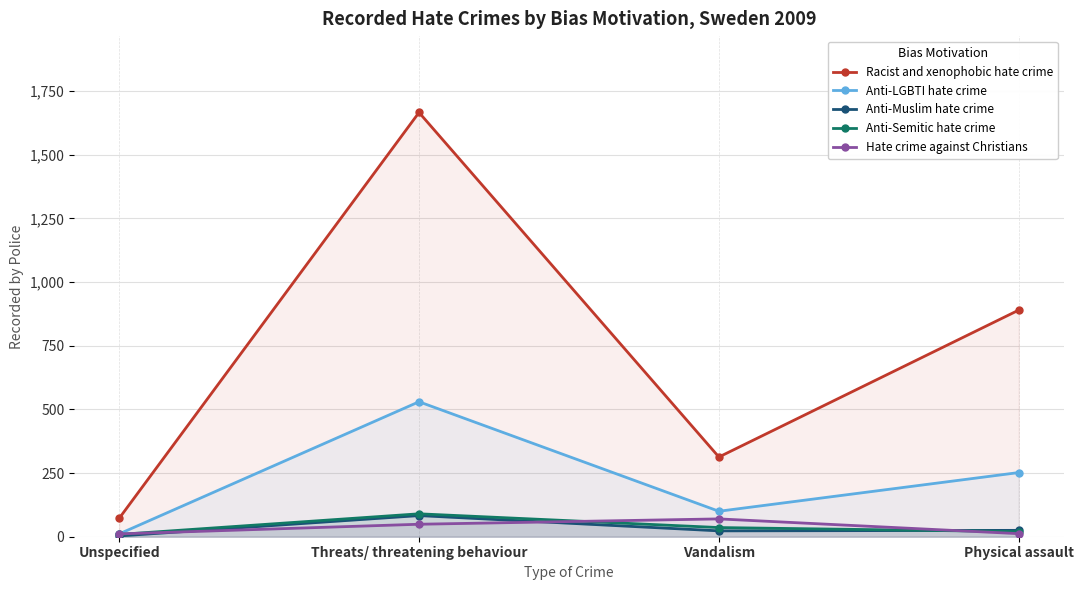

What are all the series names shown in the legend?

Racist and xenophobic hate crime, Anti-LGBTI hate crime, Anti-Muslim hate crime, Anti-Semitic hate crime, Hate crime against Christians